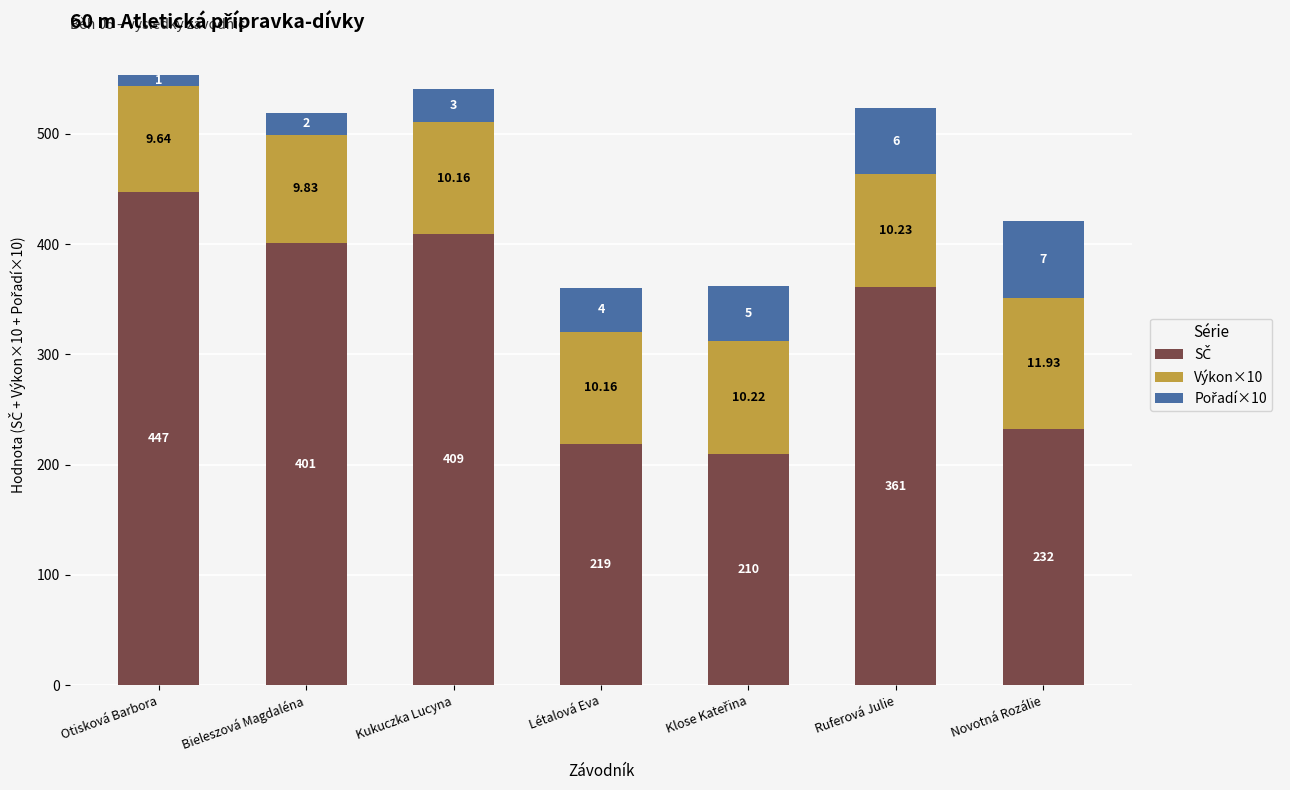

Does the chart contain any negative values?

No